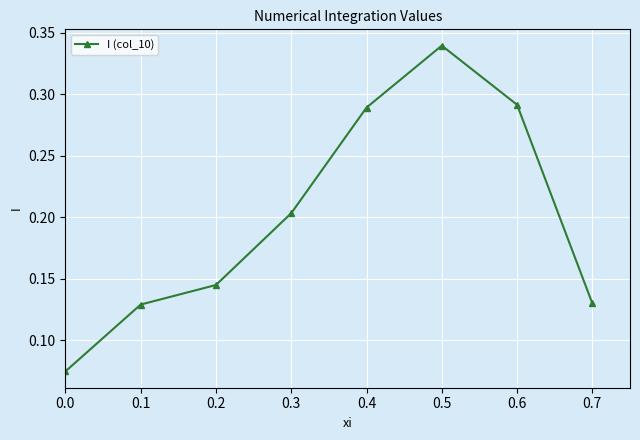

What is the sum of all values?

1.6